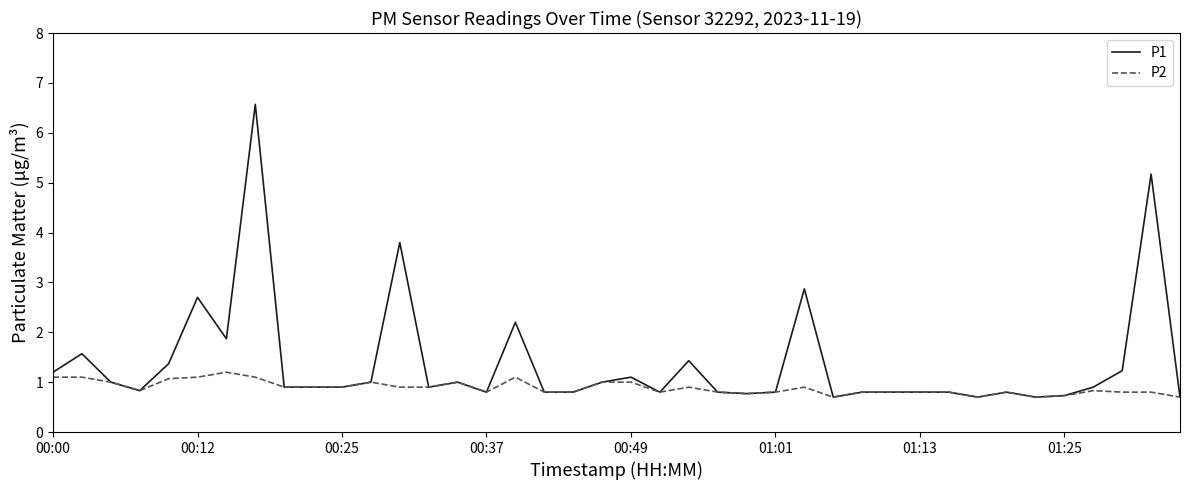

Reading left to right, extract all data points from this chart.

P1: 1.2	1.6	1.0	0.8	1.4	2.7	1.9	6.6	0.9	0.9	0.9	1.0	3.8	0.9	1.0	0.8	2.2	0.8	0.8	1.0	1.1	0.8	1.4	0.8	0.8	0.8	2.9	0.7	0.8	0.8	0.8	0.8	0.7	0.8	0.7	0.7	0.9	1.2	5.2	0.7
P2: 1.1	1.1	1.0	0.8	1.1	1.1	1.2	1.1	0.9	0.9	0.9	1.0	0.9	0.9	1.0	0.8	1.1	0.8	0.8	1.0	1.0	0.8	0.9	0.8	0.8	0.8	0.9	0.7	0.8	0.8	0.8	0.8	0.7	0.8	0.7	0.7	0.8	0.8	0.8	0.7